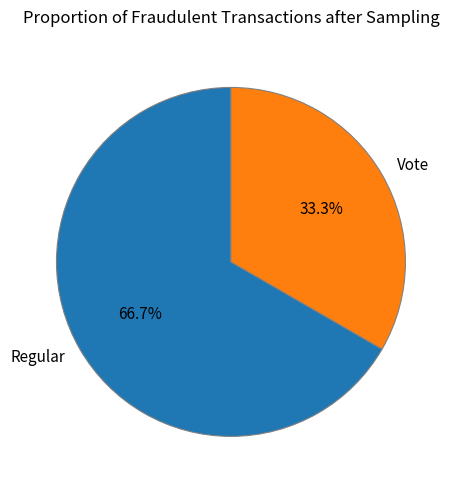

What is the ratio of the value at Regular to the value at Vote?

2.0